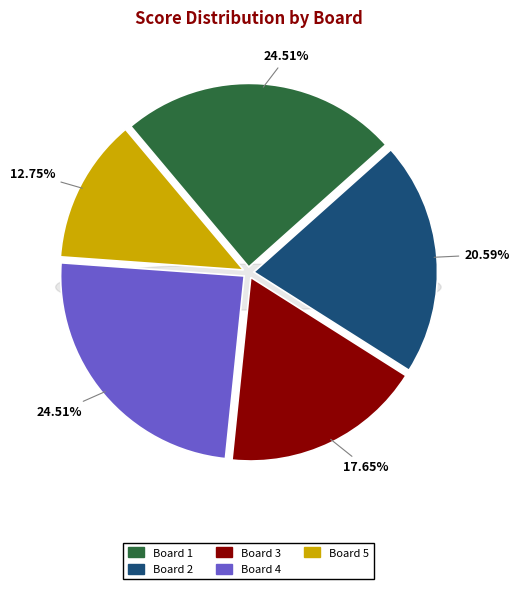

What percentage is the Board 1 slice, to the nearest percent?

25%